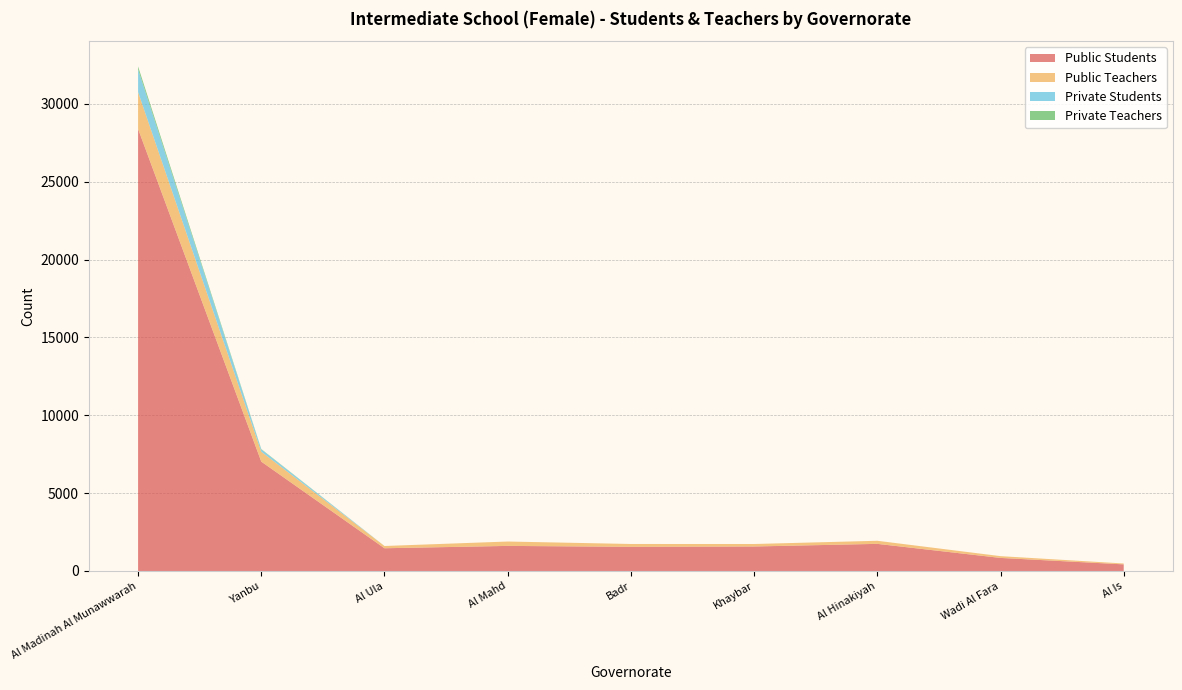

Reading left to right, list all the values displayed in this chart.

Public Students: Al Madinah Al Munawwarah=28390	Yanbu=7024	Al Ula=1461	Al Mahd=1612	Badr=1553	Khaybar=1574	Al Hinakiyah=1743	Wadi Al Fara=840	Al Is=426
Public Teachers: Al Madinah Al Munawwarah=2363	Yanbu=635	Al Ula=145	Al Mahd=281	Badr=182	Khaybar=160	Al Hinakiyah=198	Wadi Al Fara=114	Al Is=56
Private Students: Al Madinah Al Munawwarah=1464	Yanbu=148	Al Ula=0	Al Mahd=0	Badr=0	Khaybar=0	Al Hinakiyah=0	Wadi Al Fara=0	Al Is=0
Private Teachers: Al Madinah Al Munawwarah=184	Yanbu=24	Al Ula=0	Al Mahd=0	Badr=0	Khaybar=0	Al Hinakiyah=0	Wadi Al Fara=0	Al Is=0